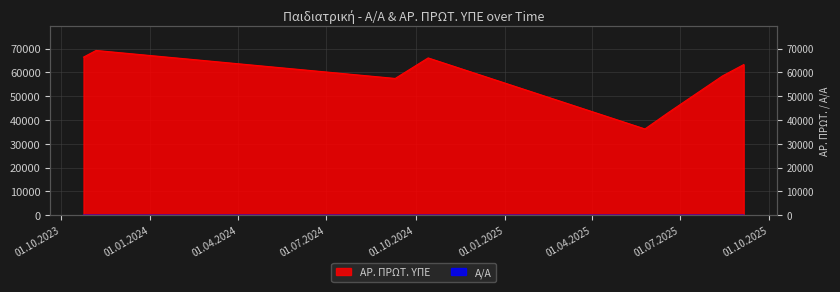

The value of Α/Α at 24.10.2023 is 0. True or false?

False